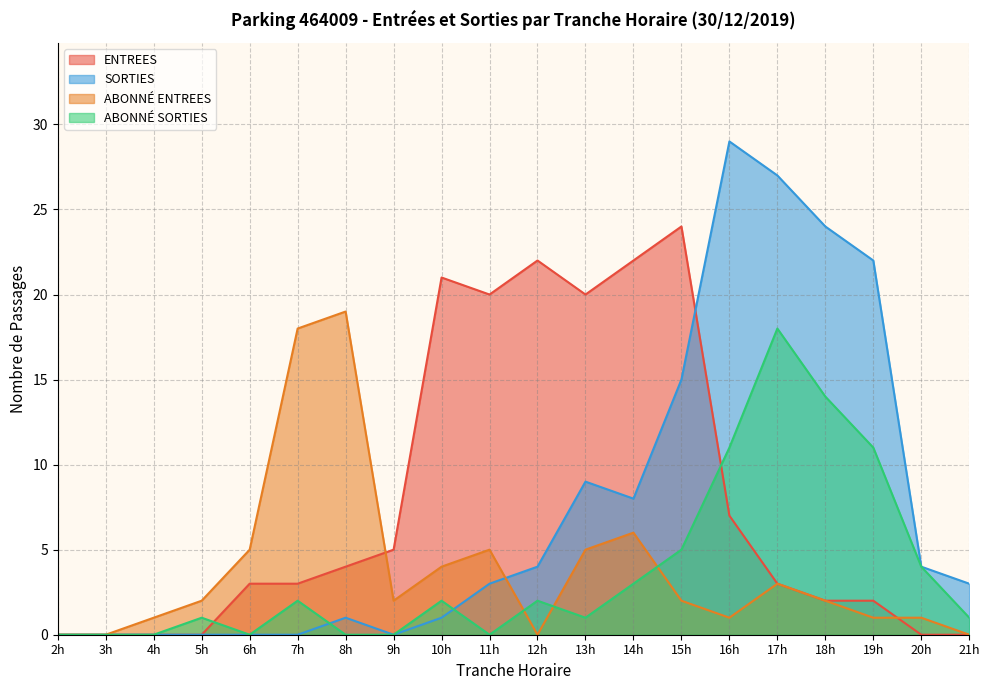

After their last crossing, which series has the higher values: SORTIES or ENTREES?

SORTIES